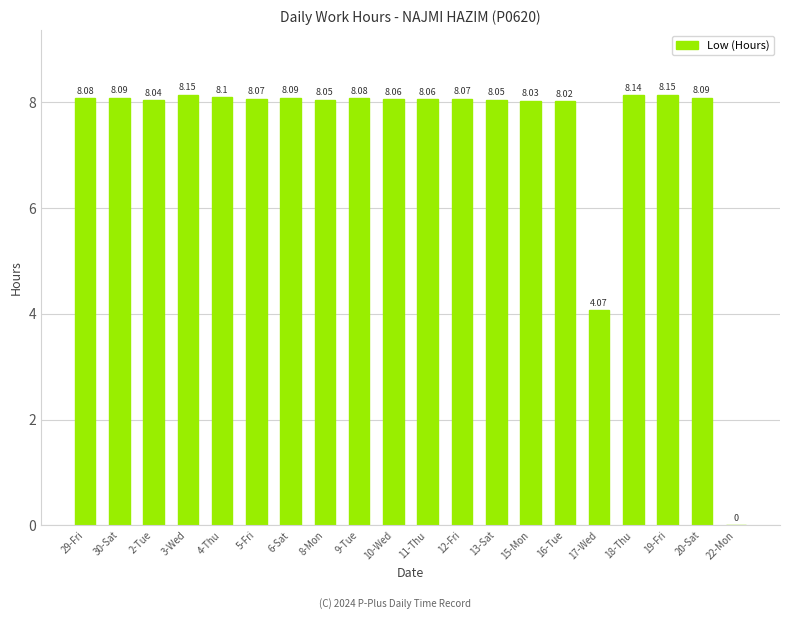

Count the number of values greater than 8.

18